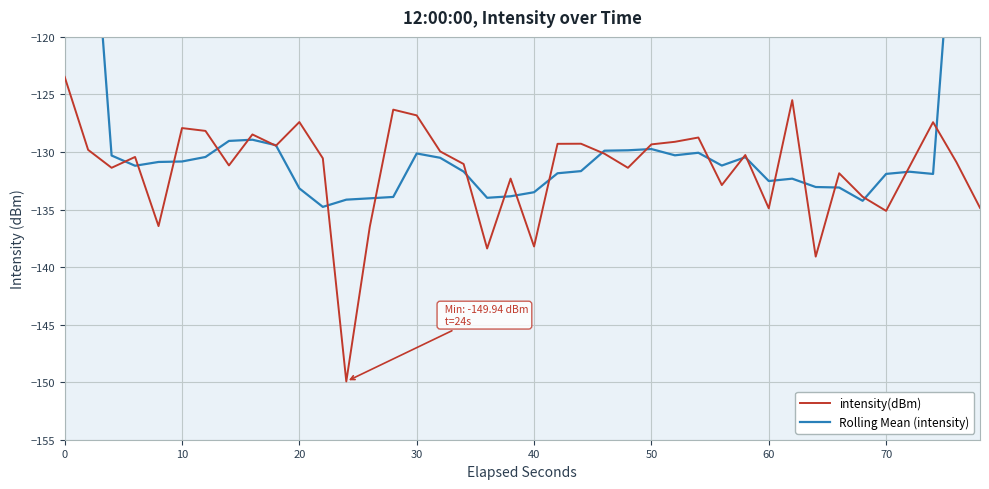

How many values in the Rolling Mean (intensity) series exceed -131?

19